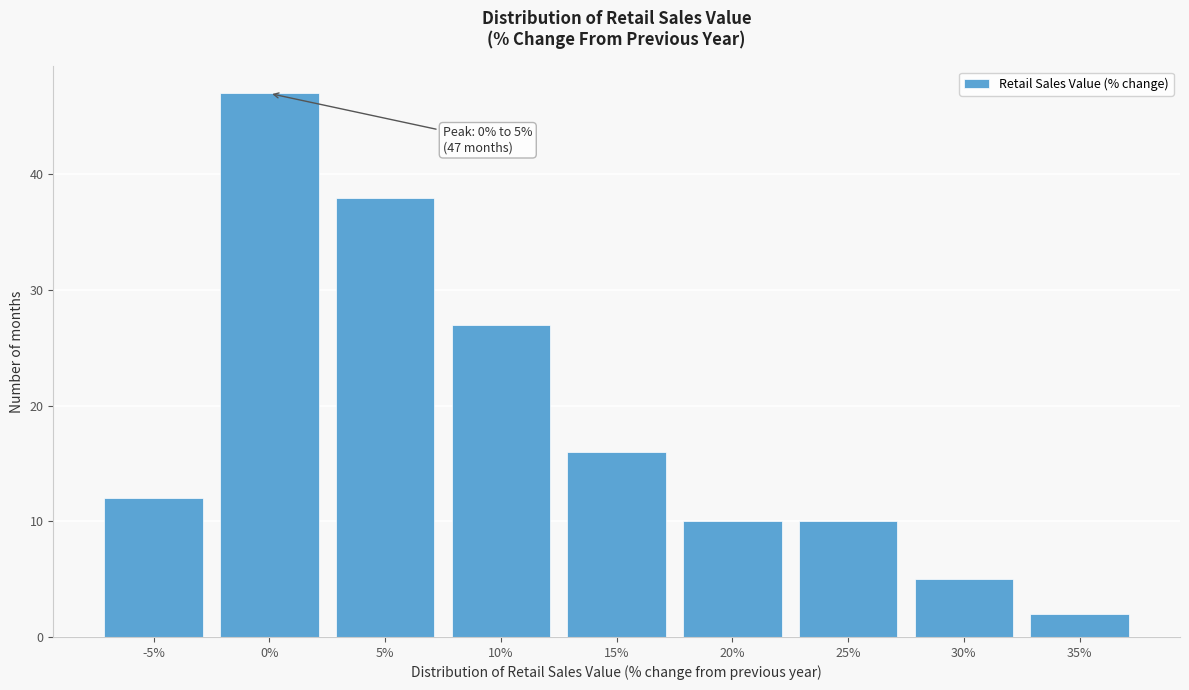

Reading left to right, transcribe all the data shown in this chart.

12	47	38	27	16	10	10	5	2